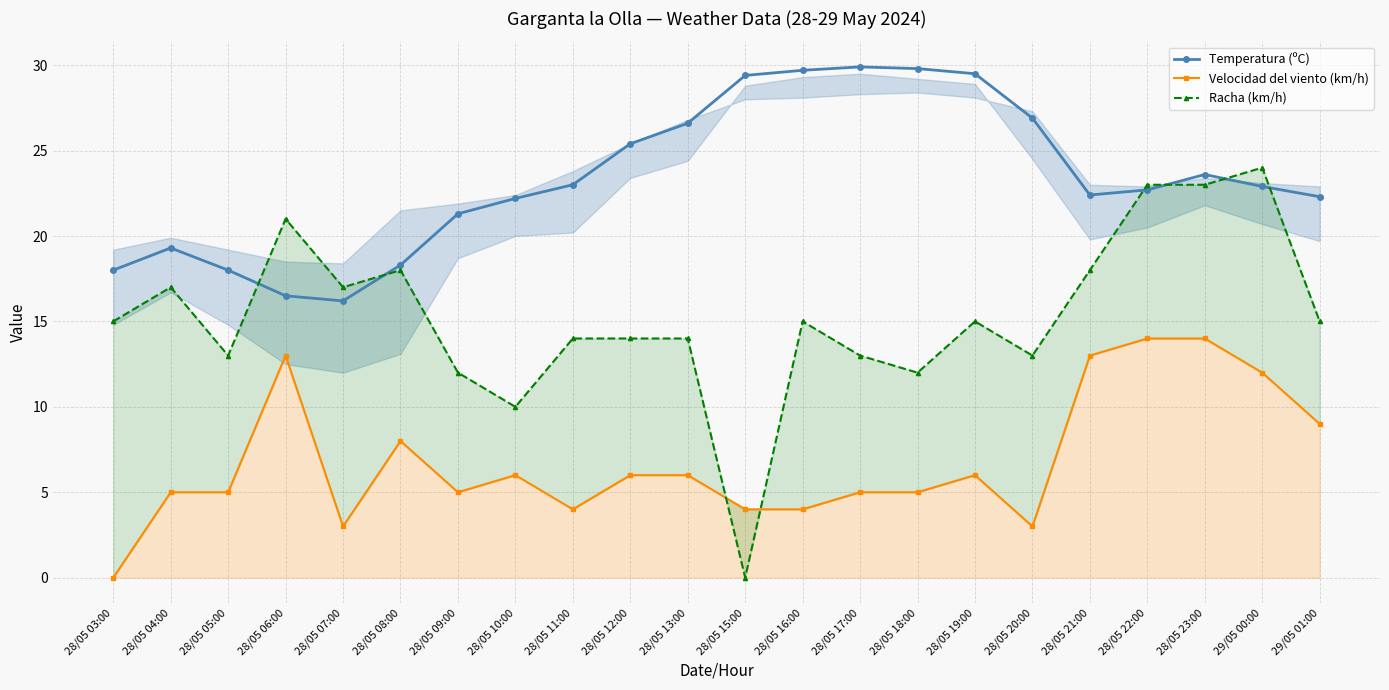

True or false: Velocidad del viento (km/h) and Temperatura (ºC) cross at least once.

False